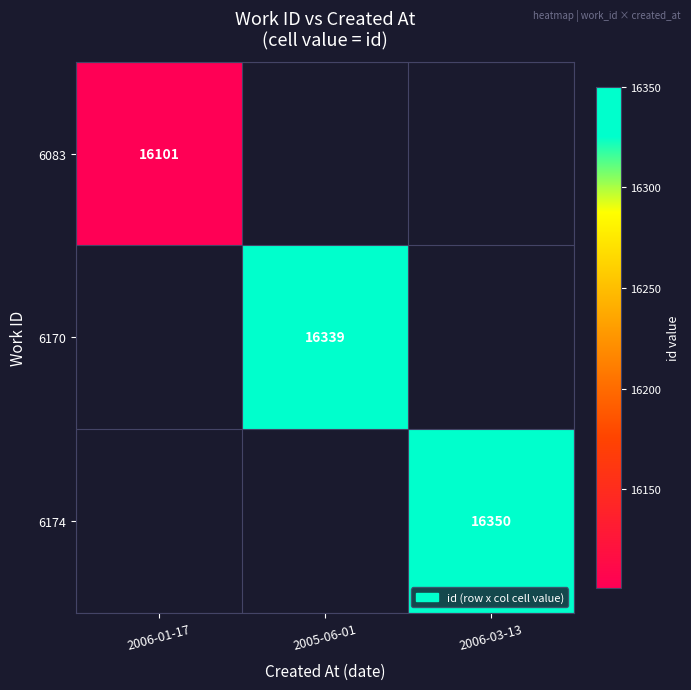

Is it true that 6174 equals 9066 at 2006-03-13?

False